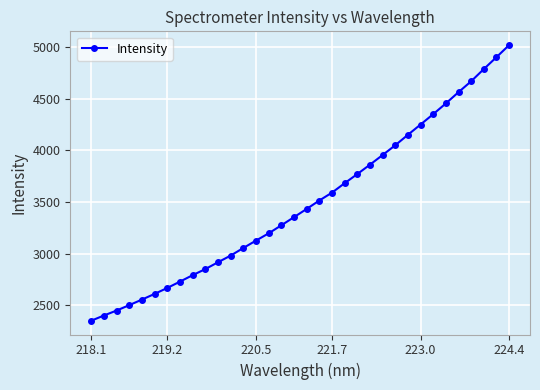

What is the maximum value shown in the chart?

5017.0